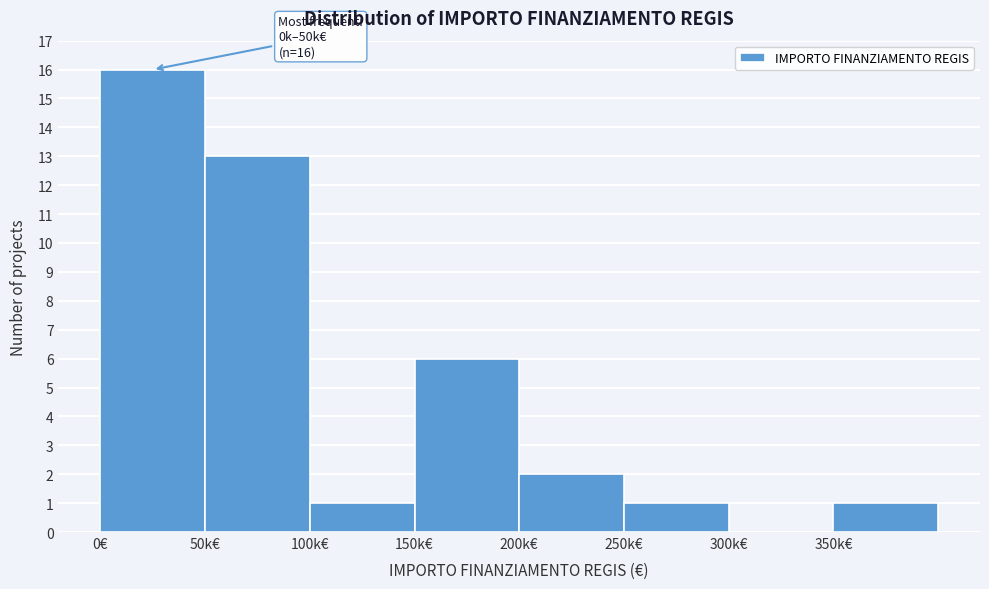

Reading left to right, transcribe all the data shown in this chart.

0€=16	50k€=13	100k€=1	150k€=6	200k€=2	250k€=1	300k€=0	350k€=1